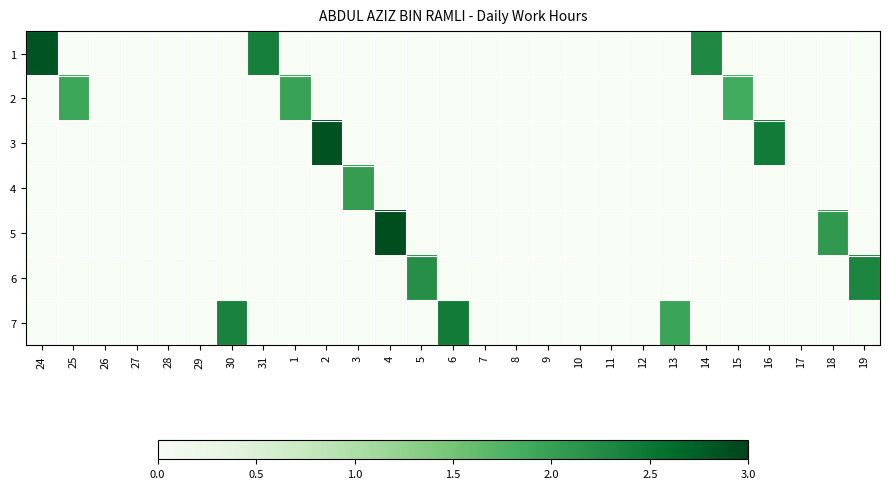

At how many categories does at least one series exceed 1?

16